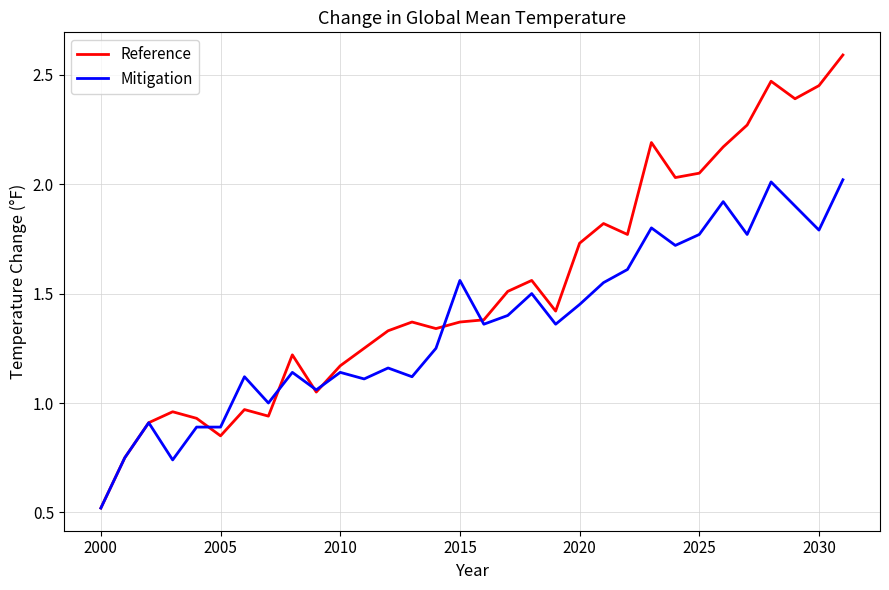

What is the minimum value for Mitigation?

0.5